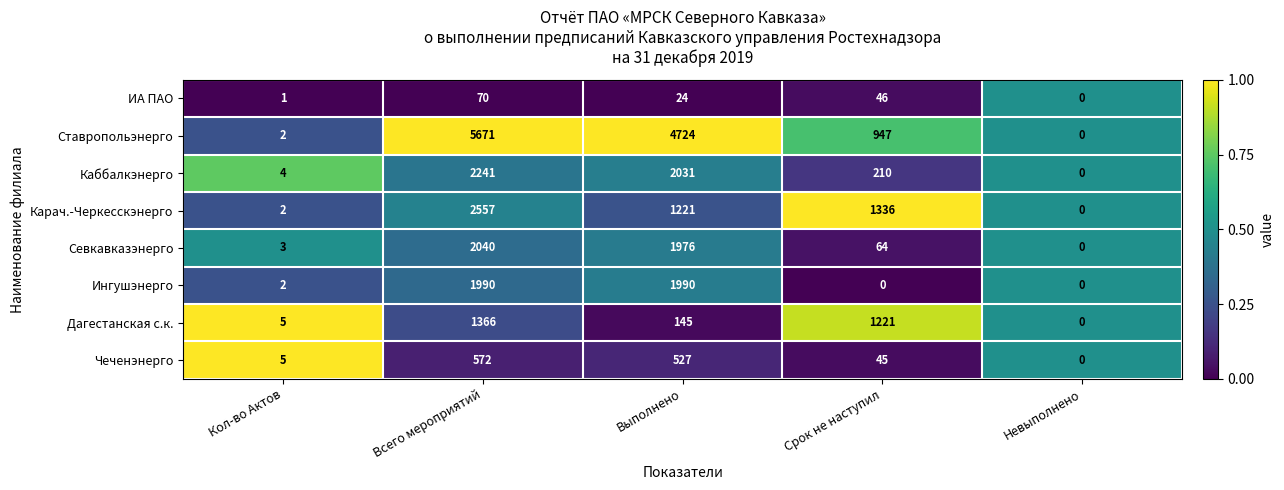

What is the difference between the highest and lowest values at Кол-во Актов?

4